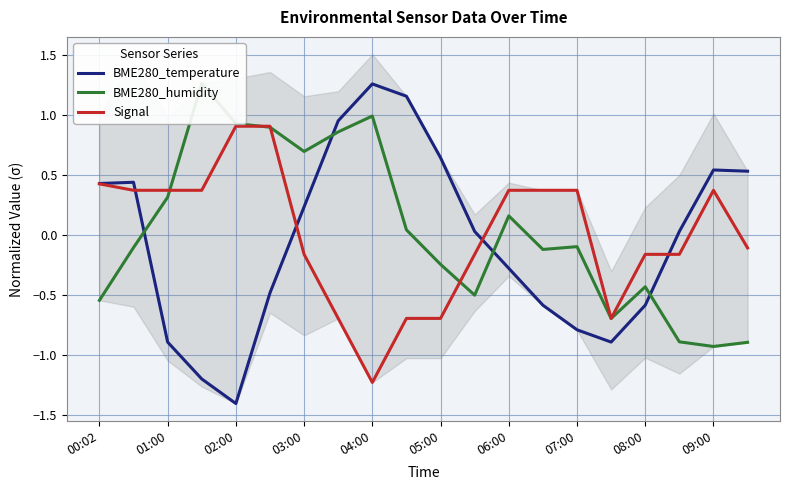

The value of Signal at 06:00 is 0.1. True or false?

False